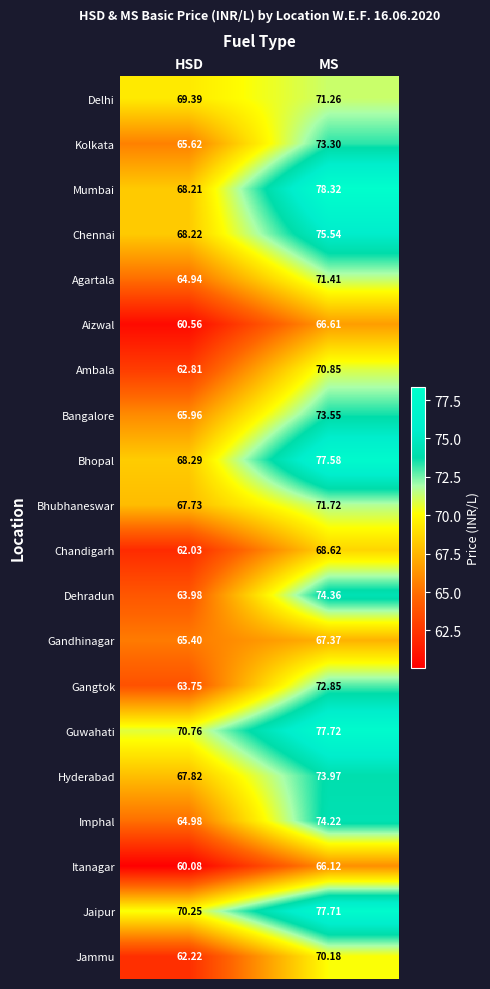

What is the smallest value displayed?

60.1